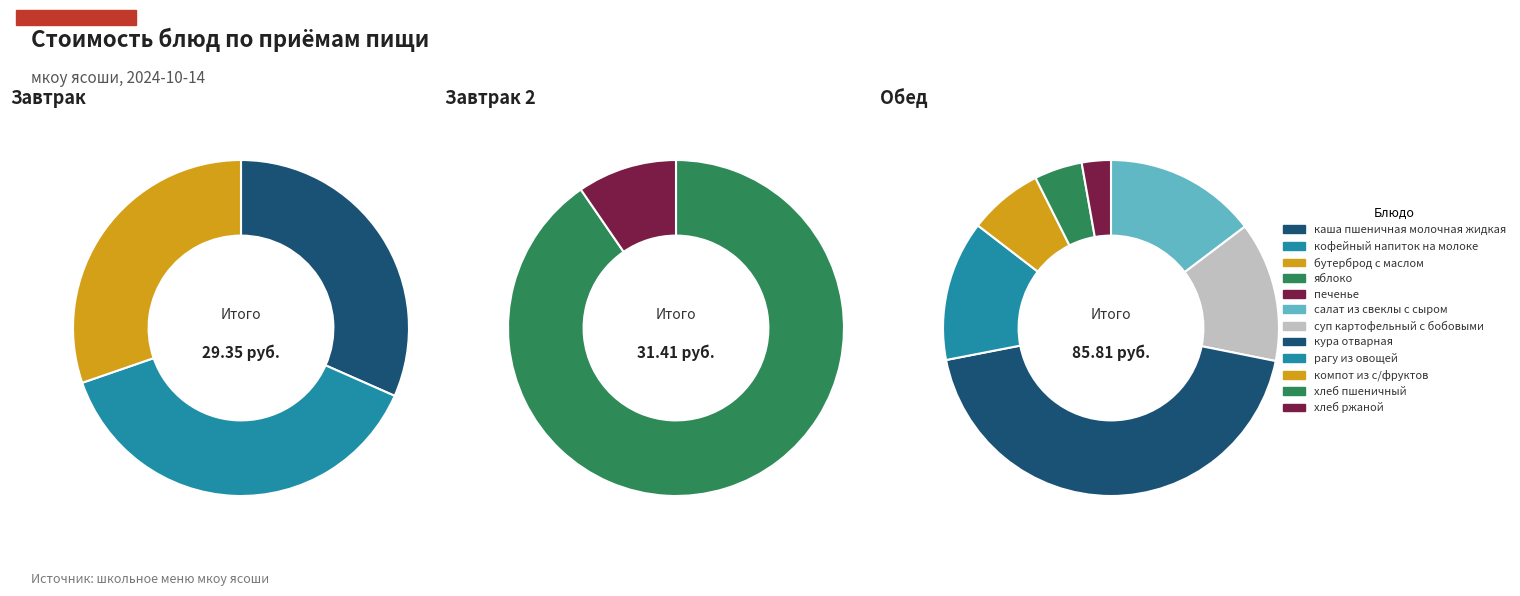

How much of the chart is everything except компот из с/фруктов?

95.8%